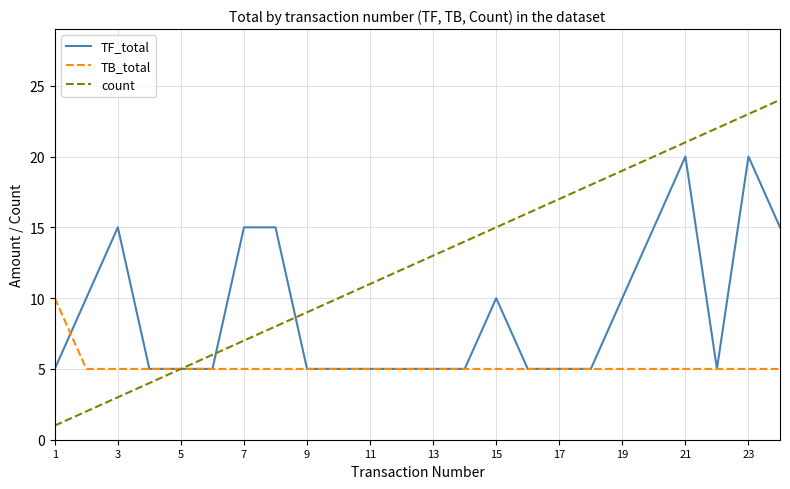

Rank the series by their maximum value, from highest to lowest.

count, TF_total, TB_total